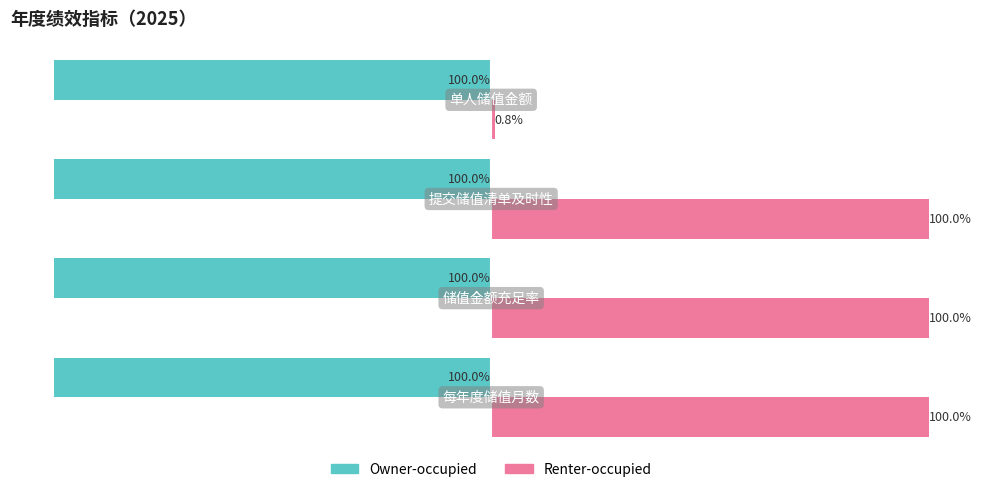

Rank the series by their maximum value, from highest to lowest.

Renter-occupied, Owner-occupied